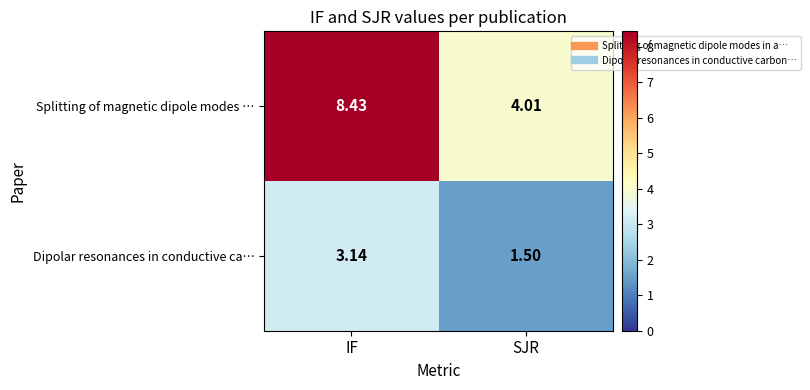

At which label does Splitting of magnetic dipole modes … reach its peak?

IF